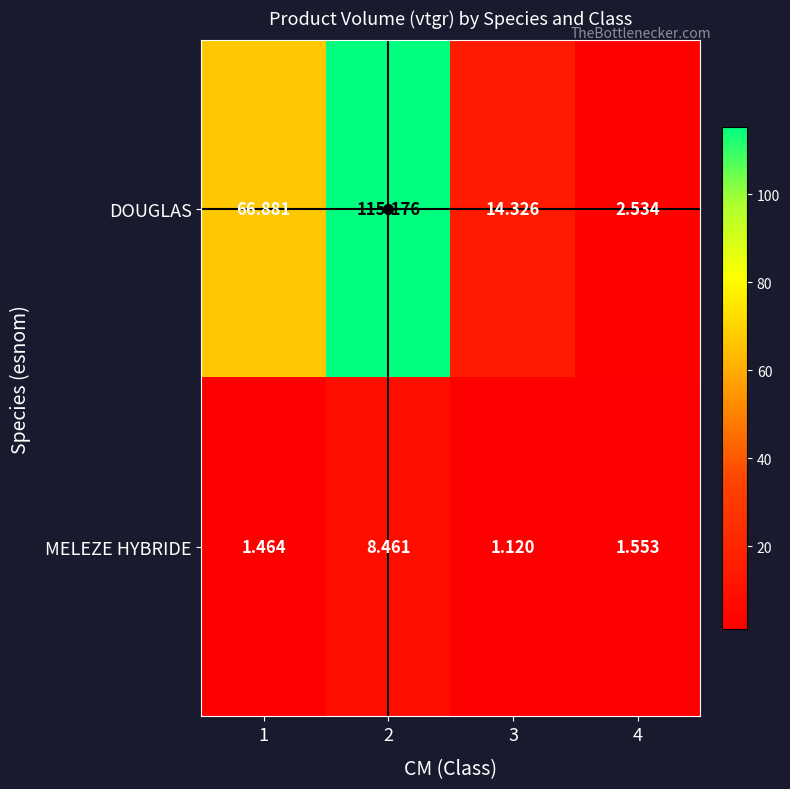

Between 2 and 3, which series saw the biggest shift?

DOUGLAS